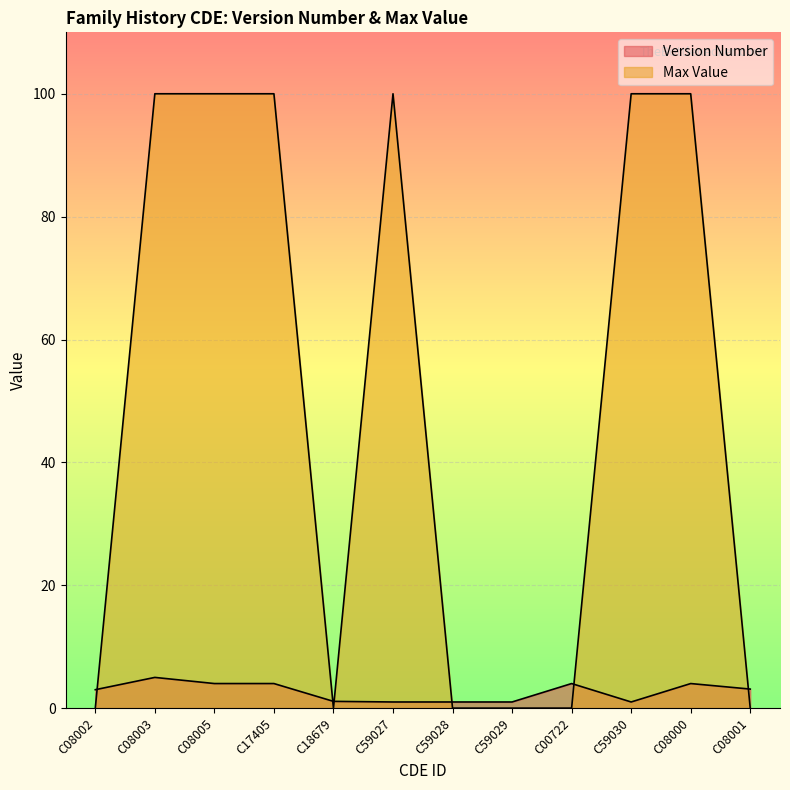

In Max Value, how many points are higher than both neighbors (excluding endpoints)?

1